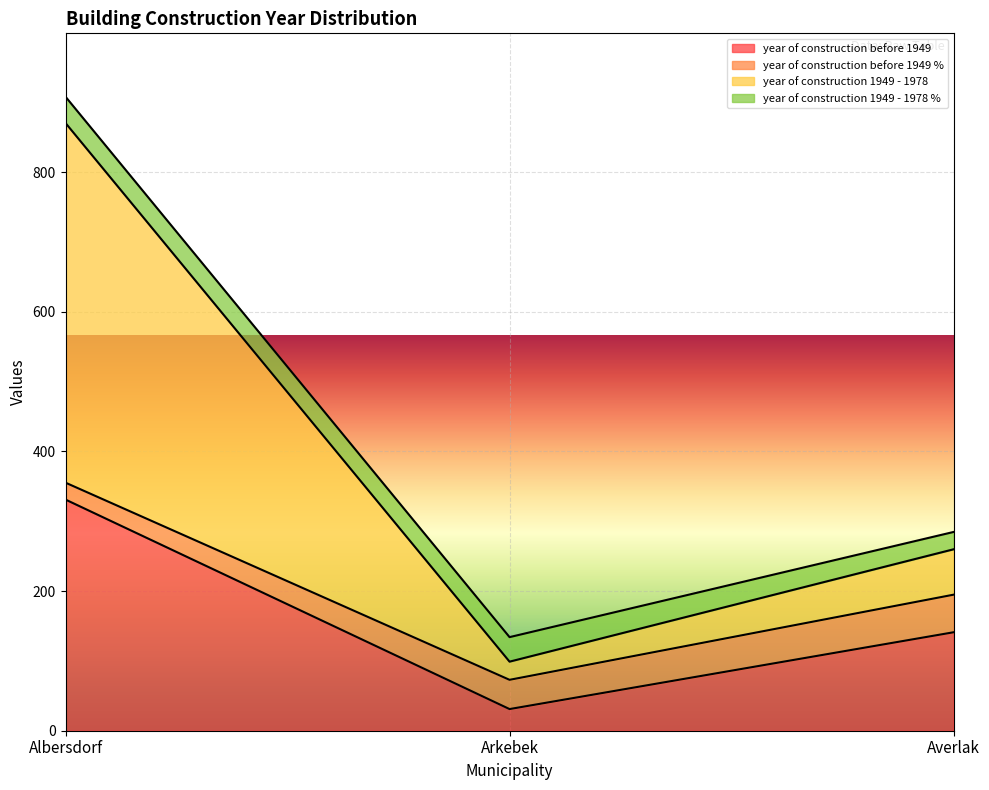

At which category is the sum across all series the highest?

Albersdorf